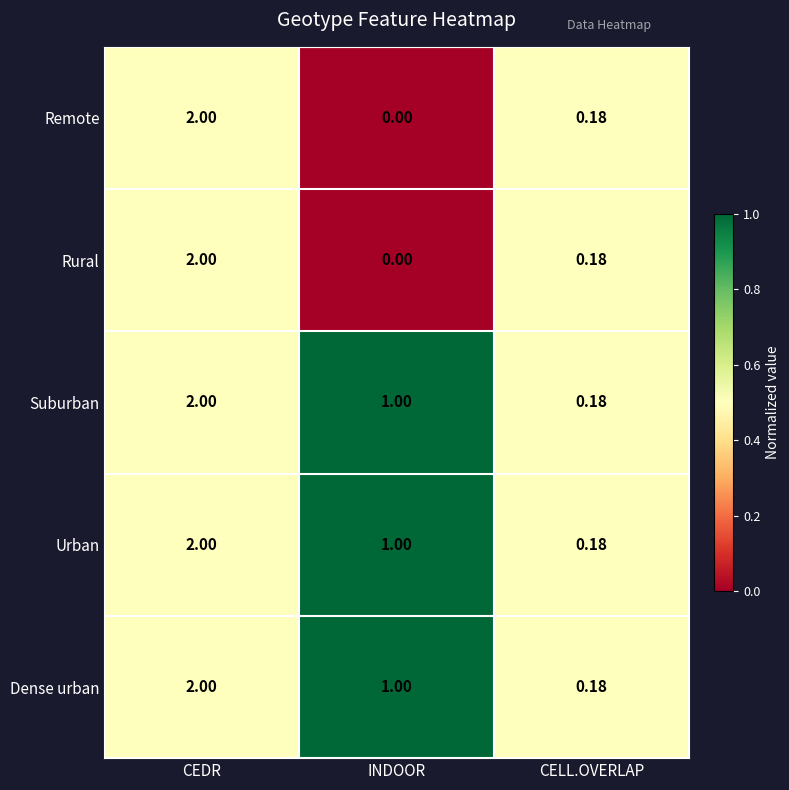

Which category has the highest value across all series?

CEDR